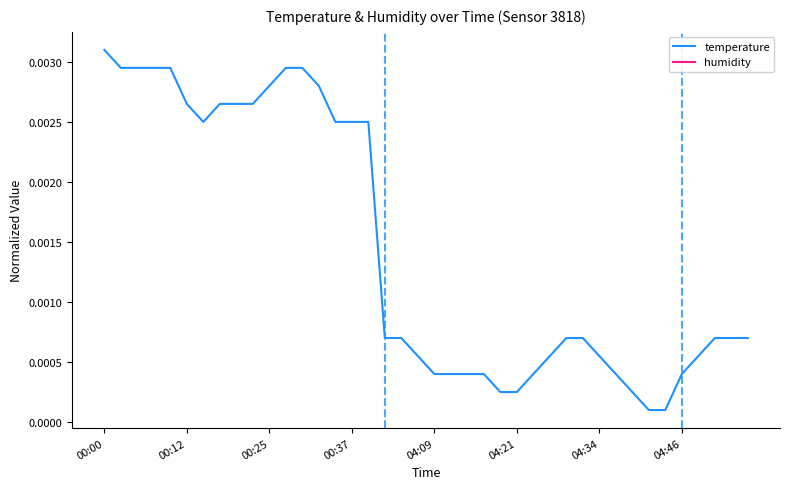

At which label does temperature reach its peak?

00:00